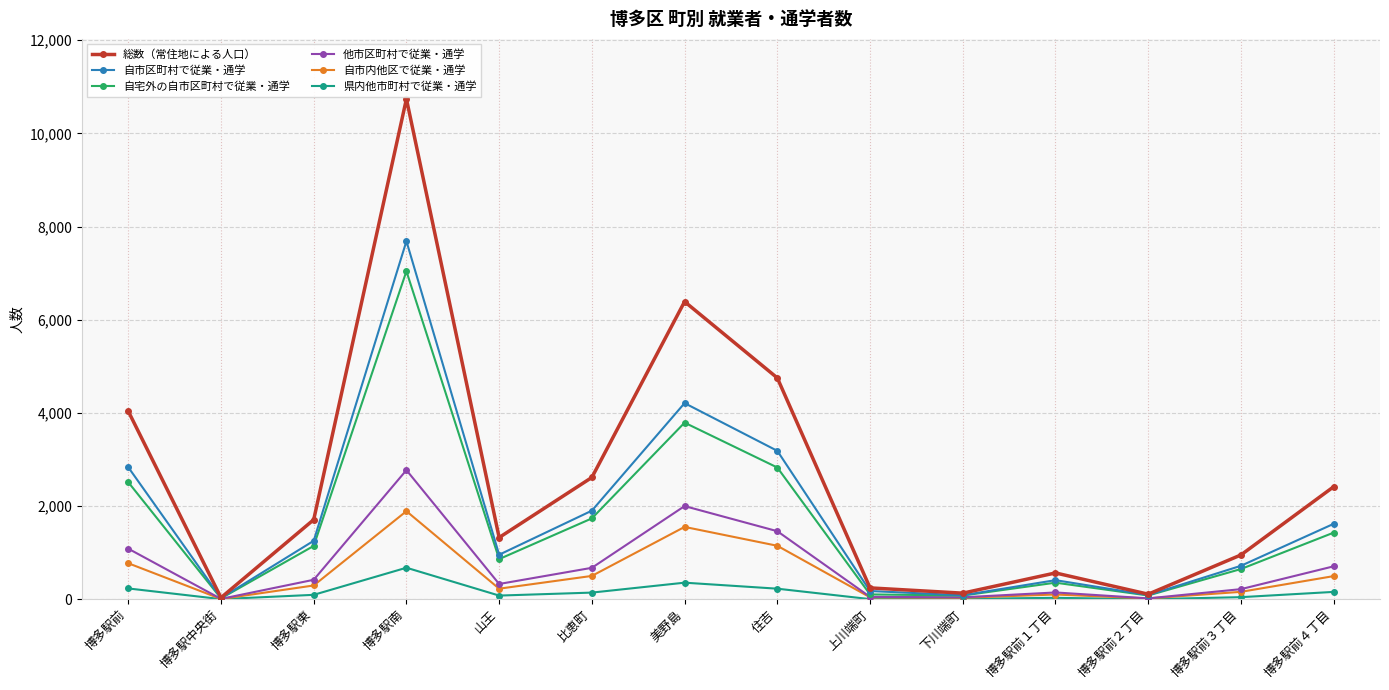

What is the maximum value for 他市区町村で従業・通学?

2771